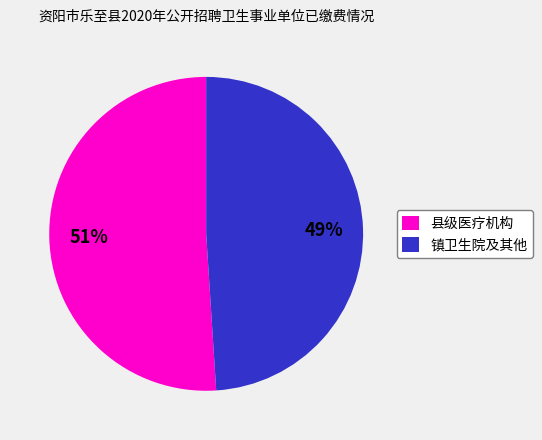

To the nearest percent, what is the difference between the largest and smallest slice percentages?

2%